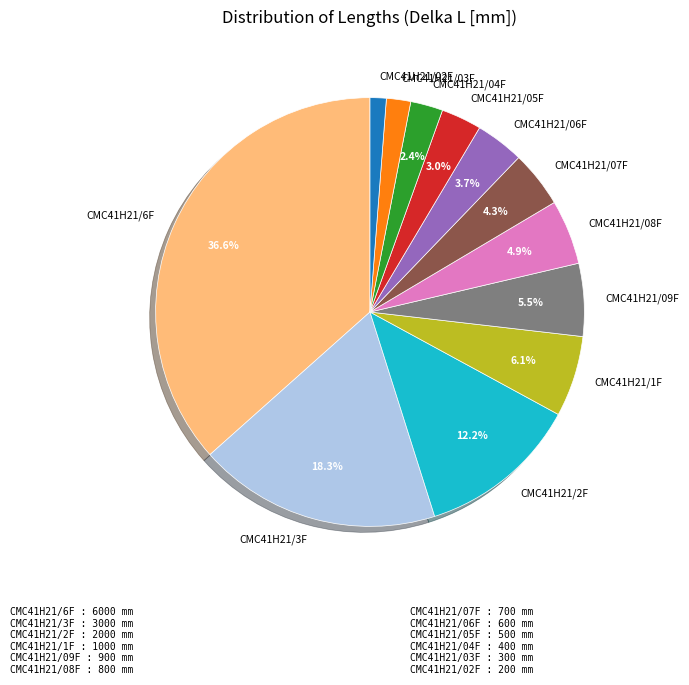

The CMC41H21/02F slice represents 1% of the pie. True or false?

True